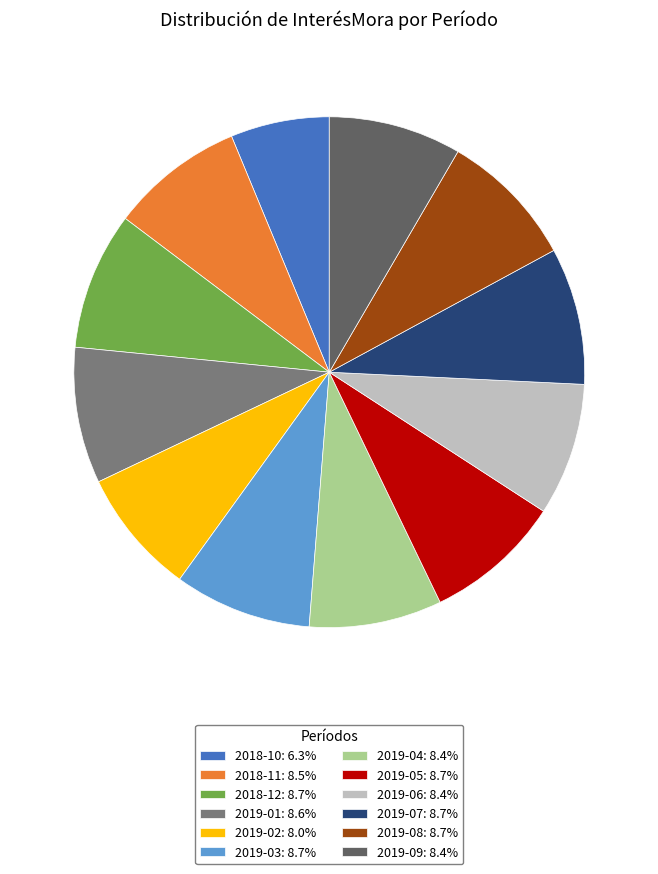

Is 2019-08: 8.7% the majority of the pie?

No